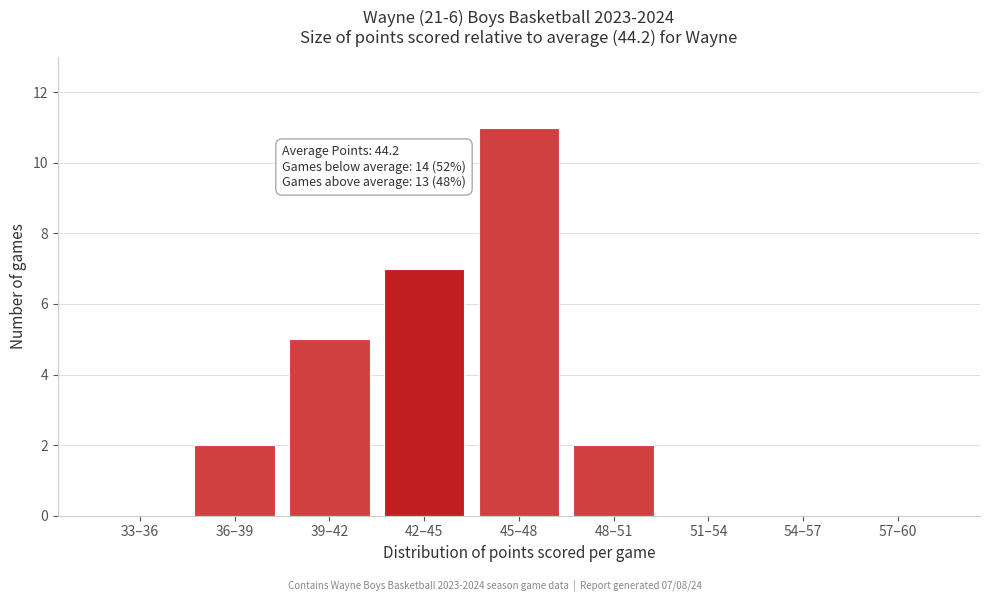

Reading left to right, what are all the values shown in this chart?

33–36=0	36–39=2	39–42=5	42–45=7	45–48=11	48–51=2	51–54=0	54–57=0	57–60=0